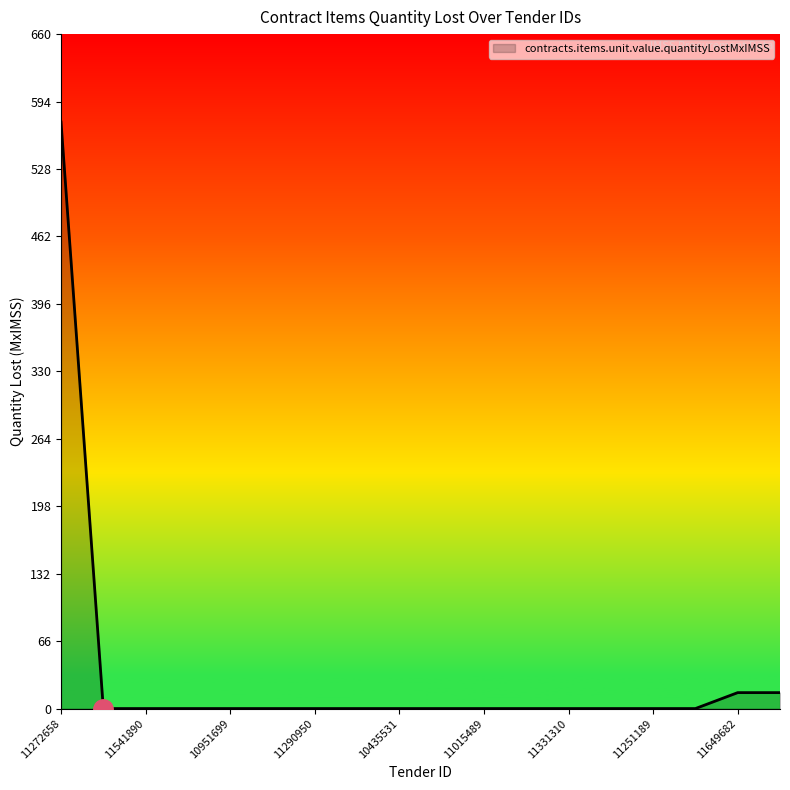

What is the greatest value displayed?

574.0